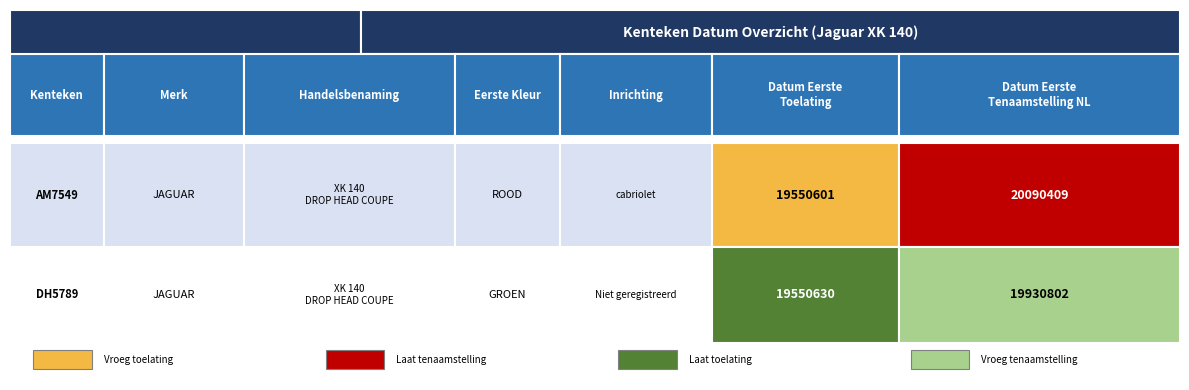

Reading left to right, list all the values displayed in this chart.

AM7549: 19550601	20090409
DH5789: 19550630	19930802